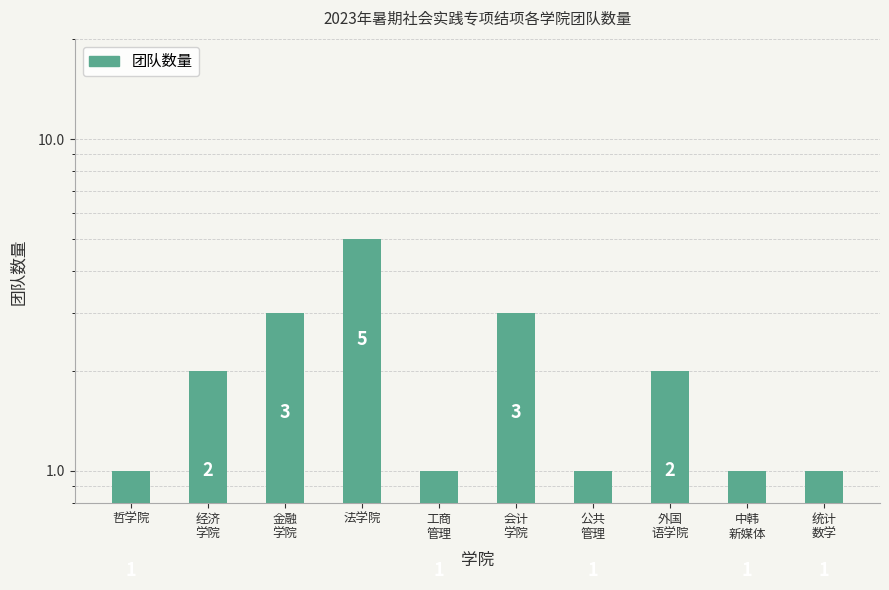

Are the bars grouped side by side (vs. stacked)?

No